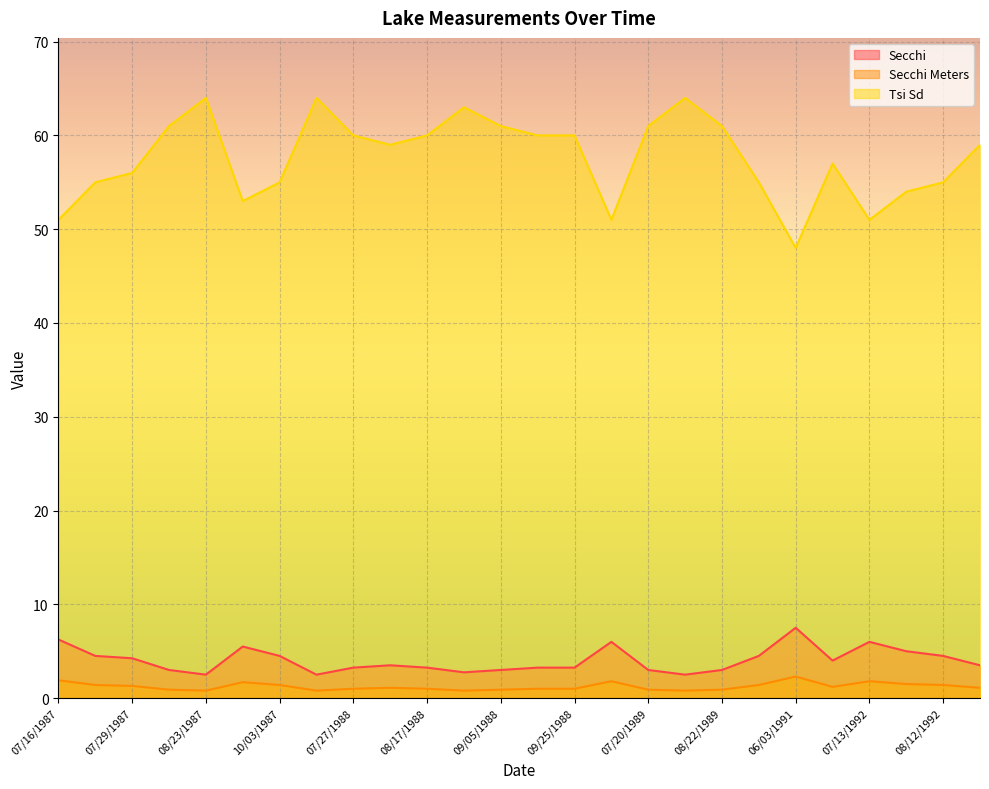

True or false: Secchi Meters has a value of 0.8 at 06/24/1988.

True